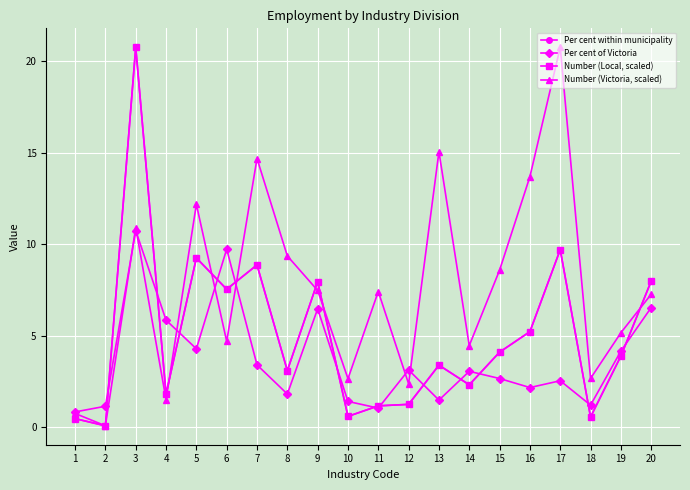

What is the value of the Per cent of Victoria point at the 7th from the left?

3.4